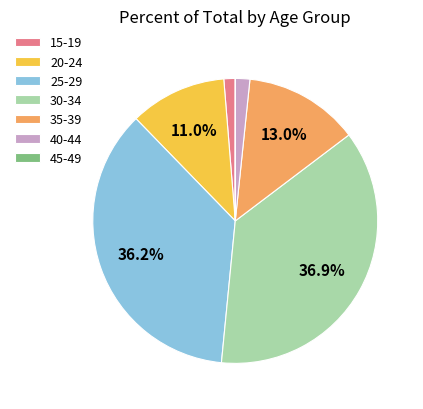

To the nearest percent, what is the average slice percentage?

14%